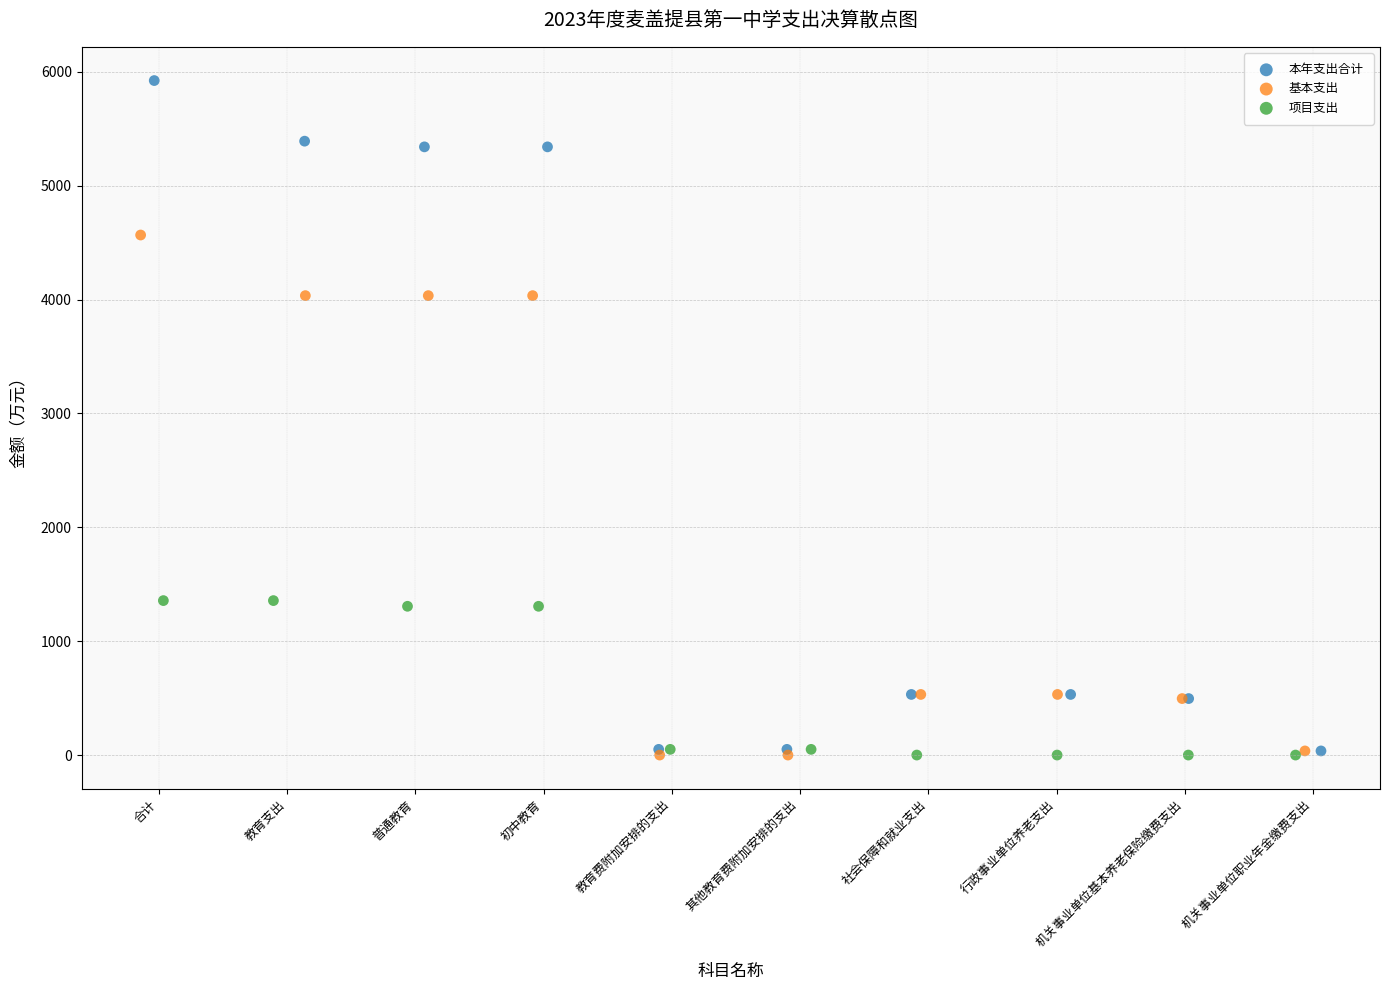

Which series has the widest spread of Y values?

本年支出合计